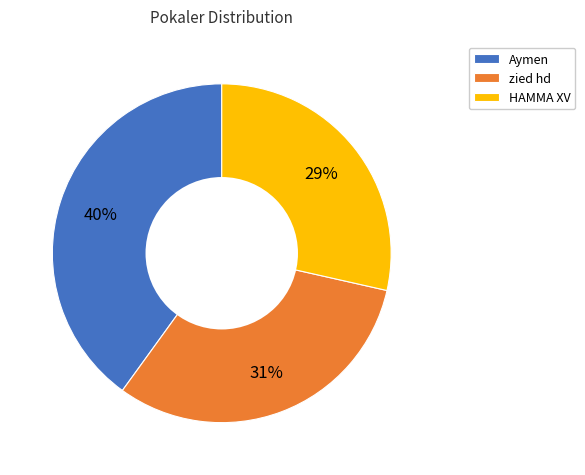

Is there any slice that represents more than half of the pie?

No